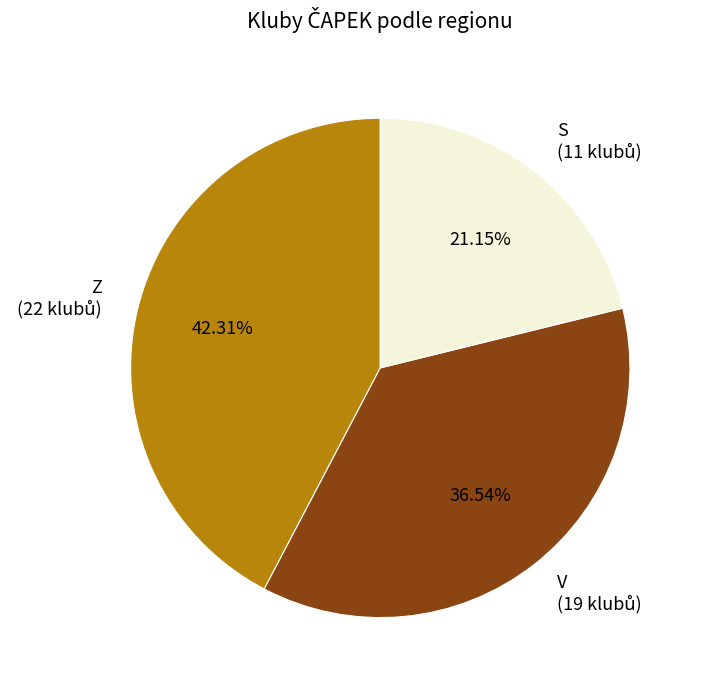

Between S and V, which is larger?

V